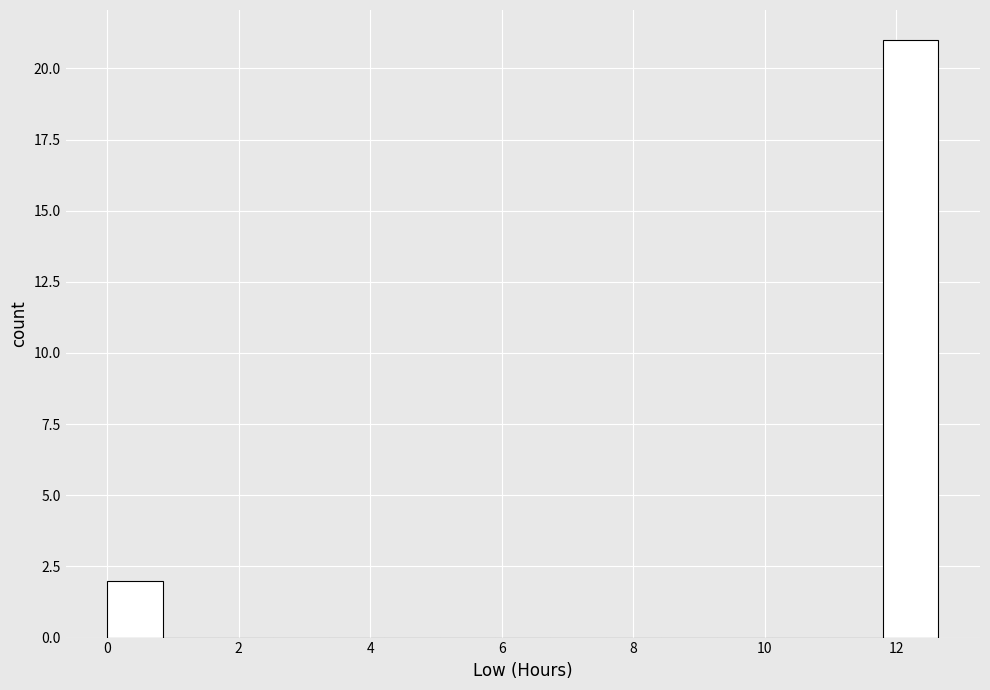

What is the height of the bar covering 0.0 to 0.8 on the x-axis? Neither the bar edges nor the heights are printed on the chart, so give them approximately, as read against the axes.

2